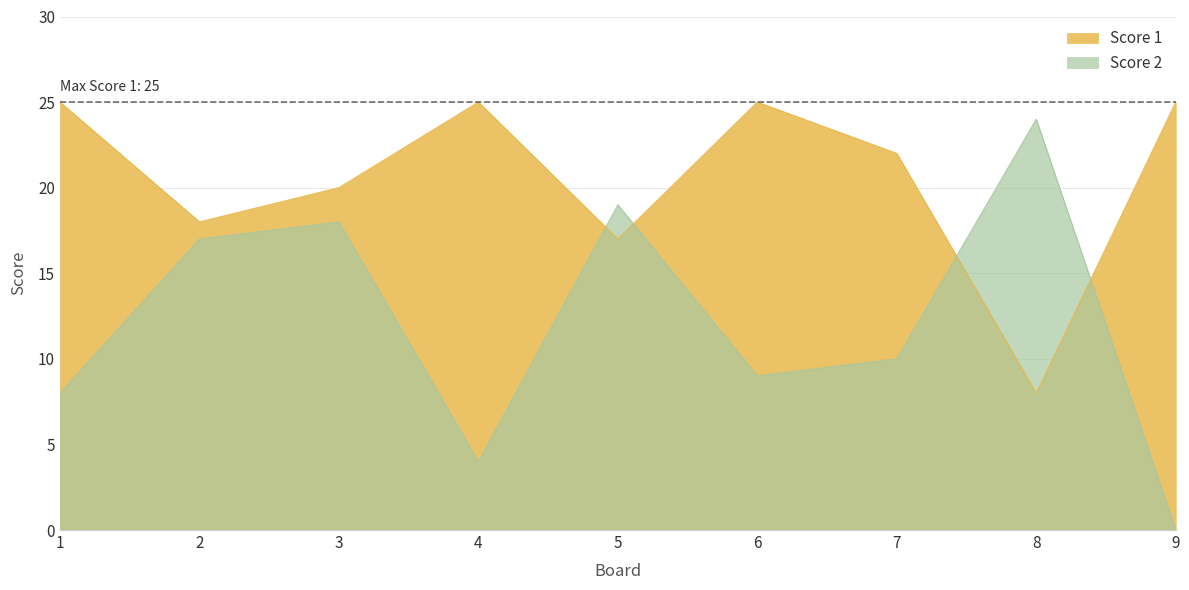

How many interior local valleys does the Score 1 series have?

3